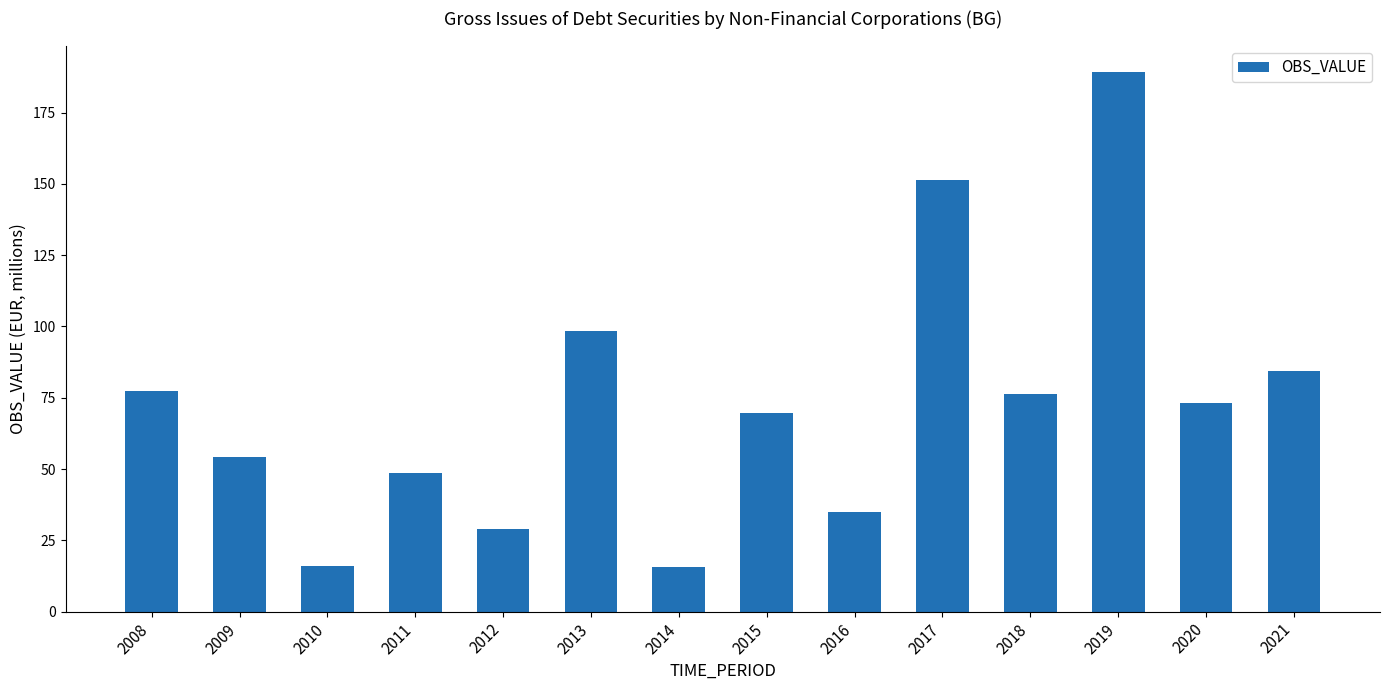

What is the value of the 9th bar from the left?

34.8